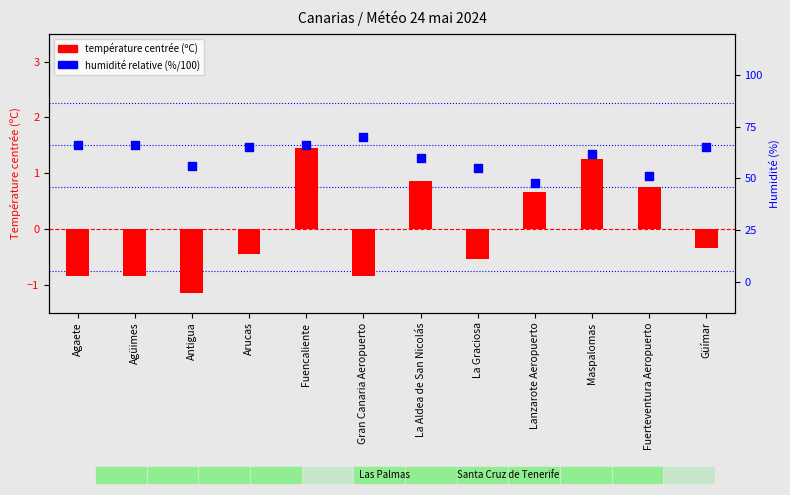

Which series reaches the maximum Y coordinate?

température centrée (ºC)